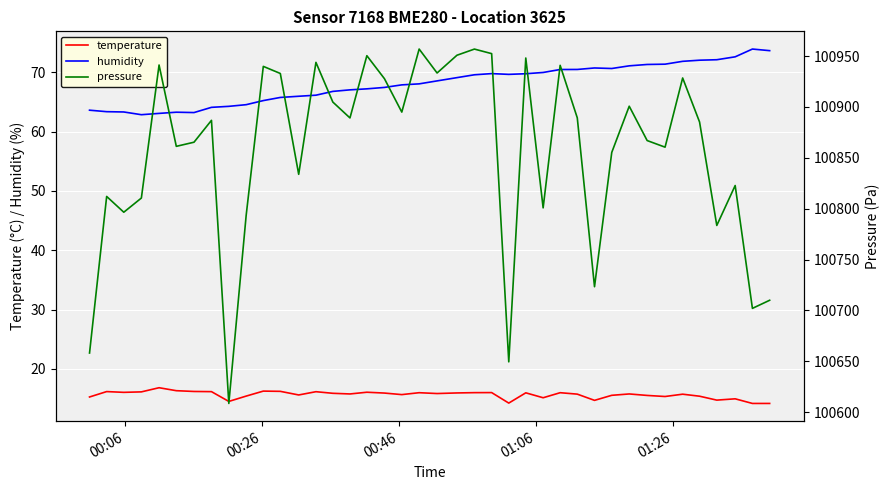

True or false: humidity and temperature intersect in this chart.

False